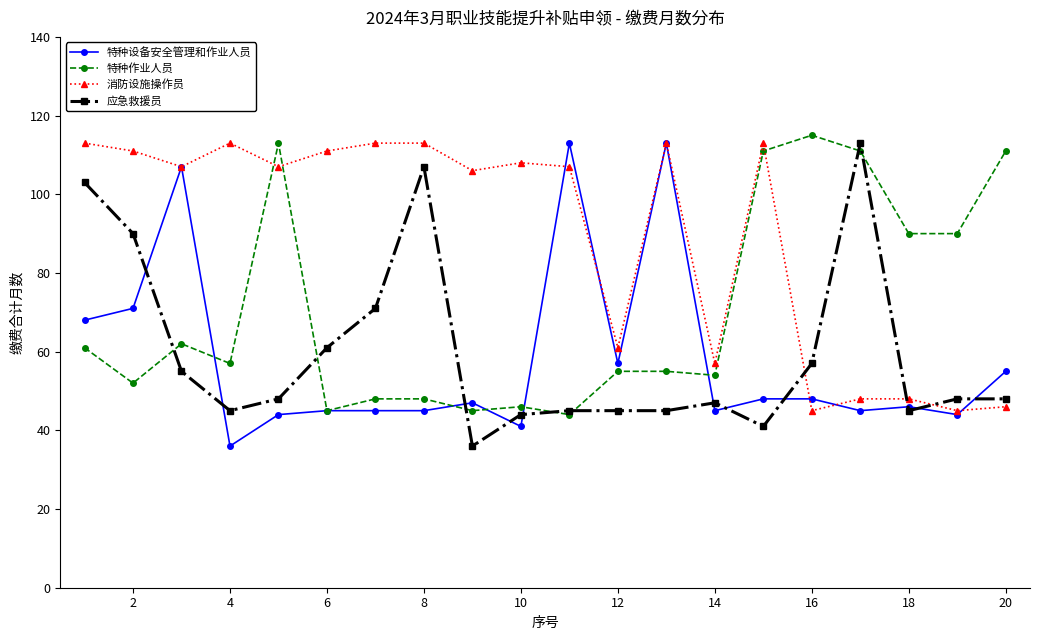

True or false: 应急救援员 and 消防设施操作员 intersect in this chart.

True